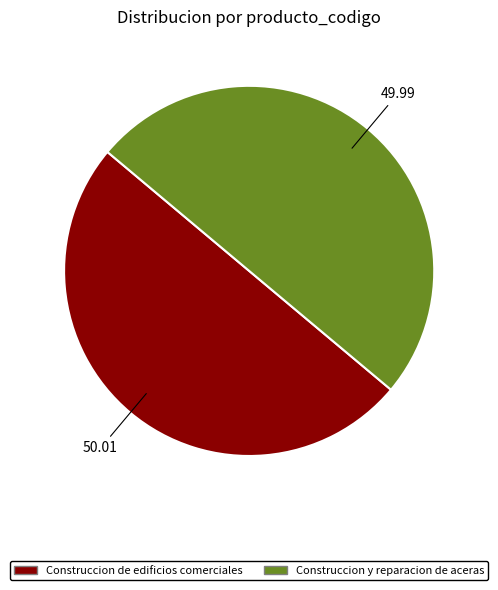

Approximately how many times larger is the value at Construccion de edificios comerciales compared to Construccion y reparacion de aceras?

1.0